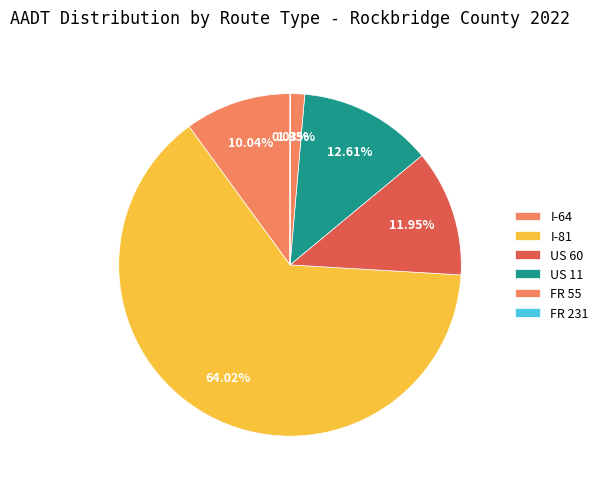

To the nearest percent, what is the difference between the largest and smallest slice percentages?

64%